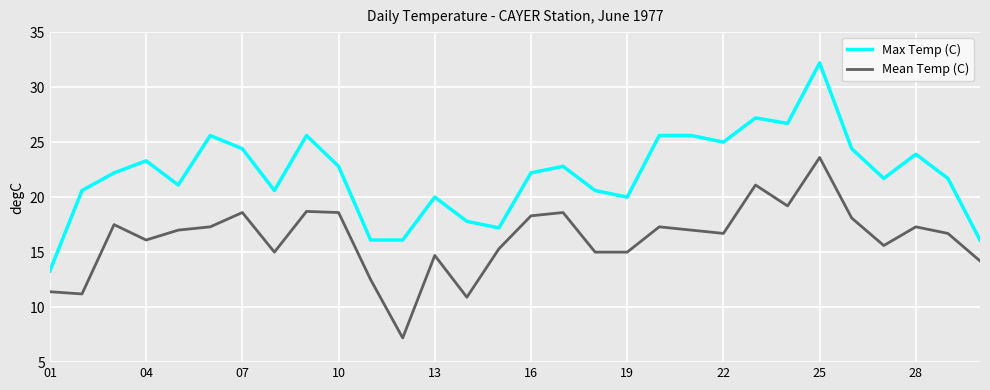

Rank the series by their maximum value, from highest to lowest.

Max Temp (C), Mean Temp (C)